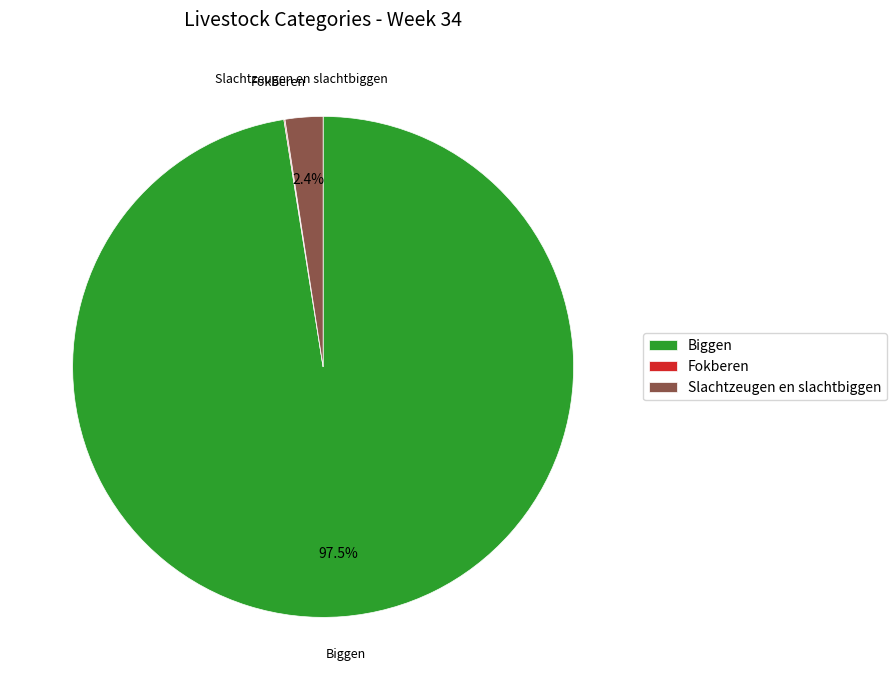

Combined, what portion of the pie is Biggen and Slachtzeugen en slachtbiggen?

99.9%